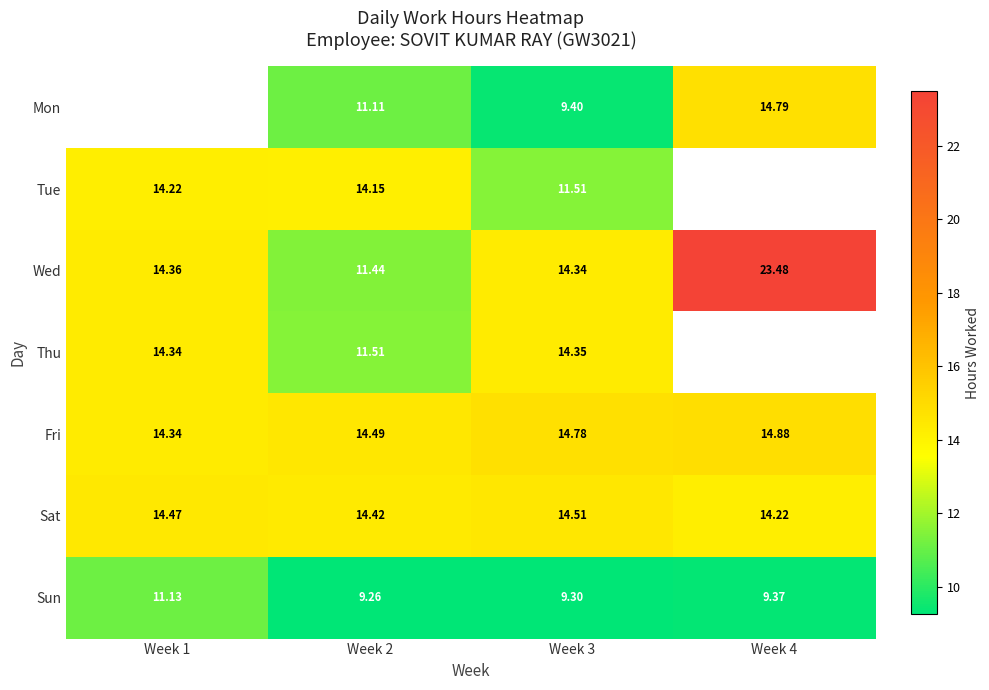

Which category has the lowest value in the Fri series?

Week 1